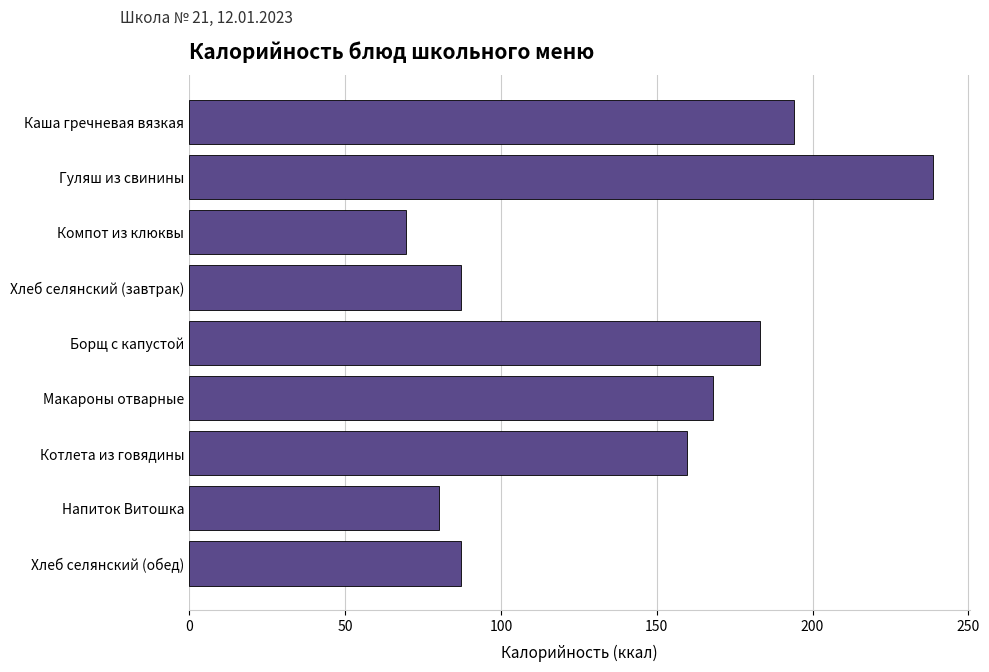

What is the ratio of the value at Компот из клюквы to the value at Макароны отварные?

0.4